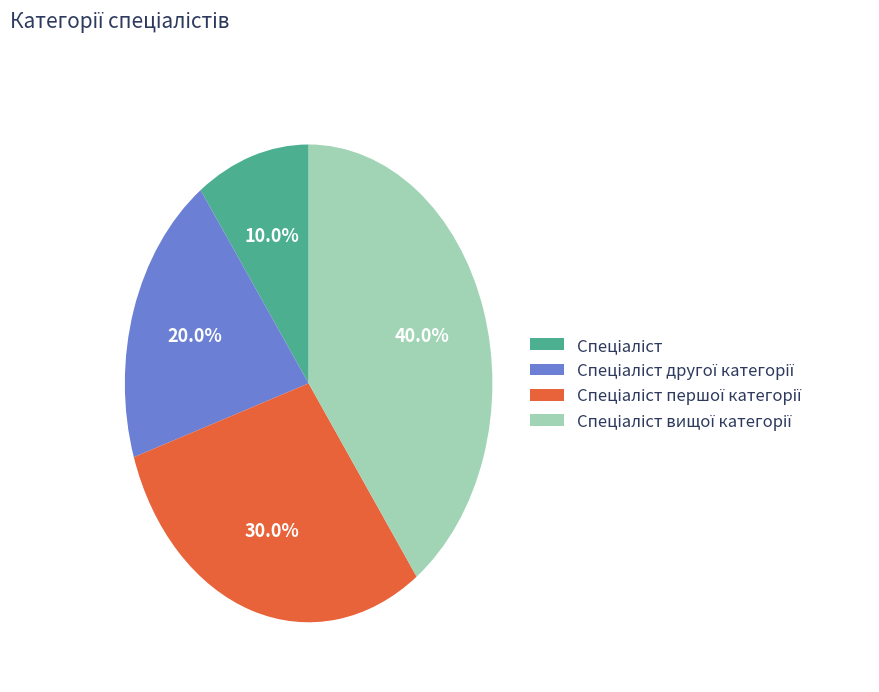

Does any single category account for the majority?

No